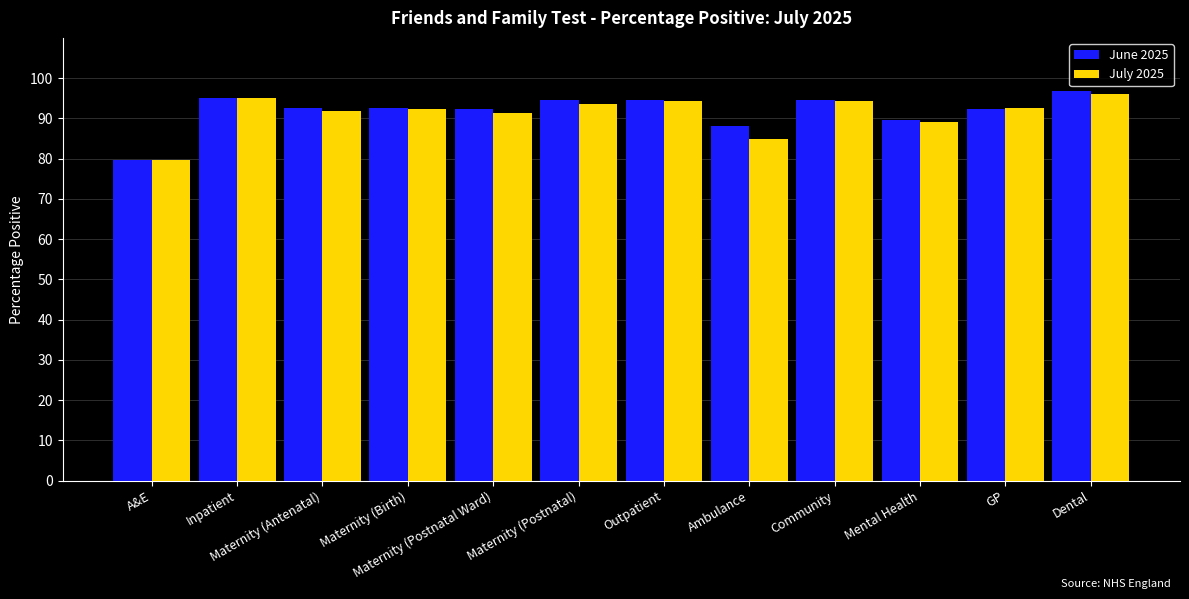

At how many categories does at least one series exceed 83?

11